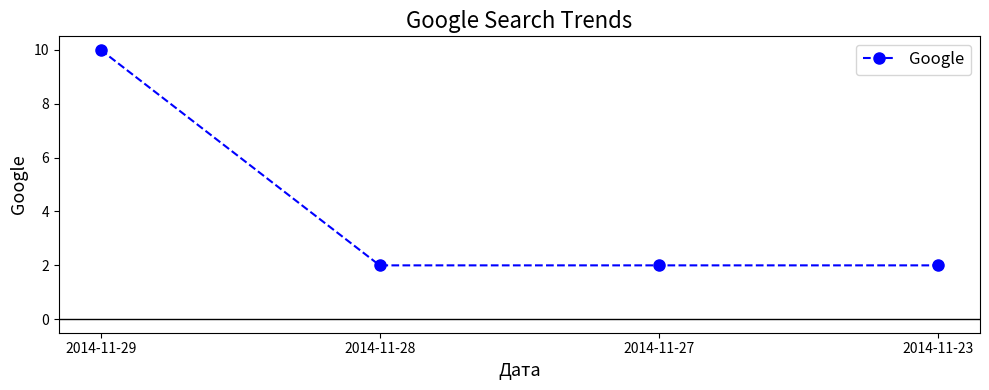

How many values are between 2 and 10?

4